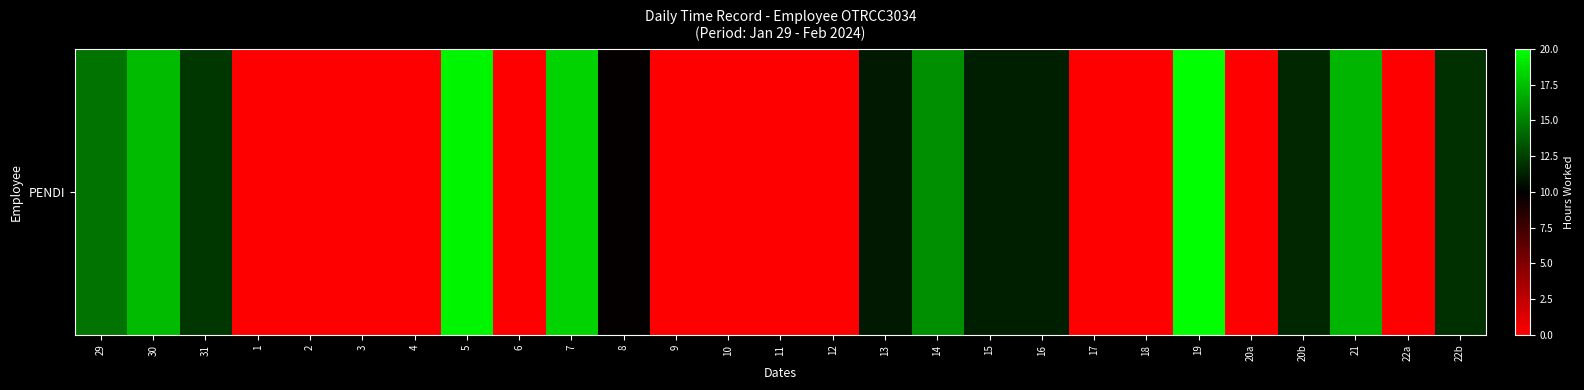

Rank the categories by value from highest to lowest.

19, 5, 7, 30, 21, 14, 29, 31, 22b, 20b, 16, 15, 13, 8, 1, 2, 3, 4, 6, 9, 10, 11, 12, 17, 18, 20a, 22a